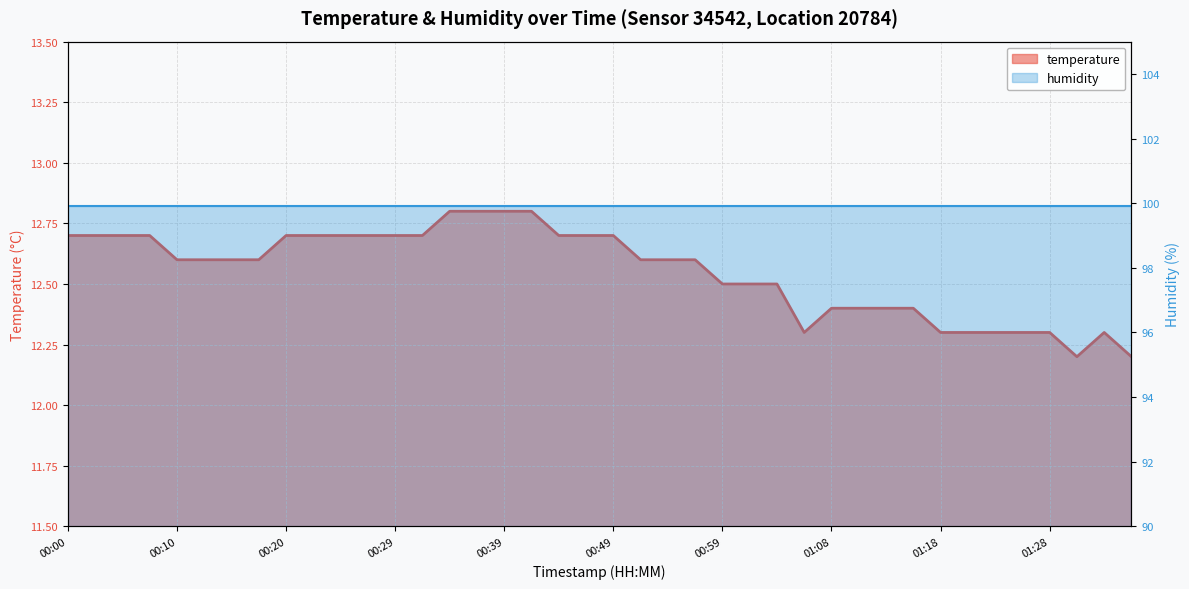

Is it true that the value at 00:42 is 20.9?

False